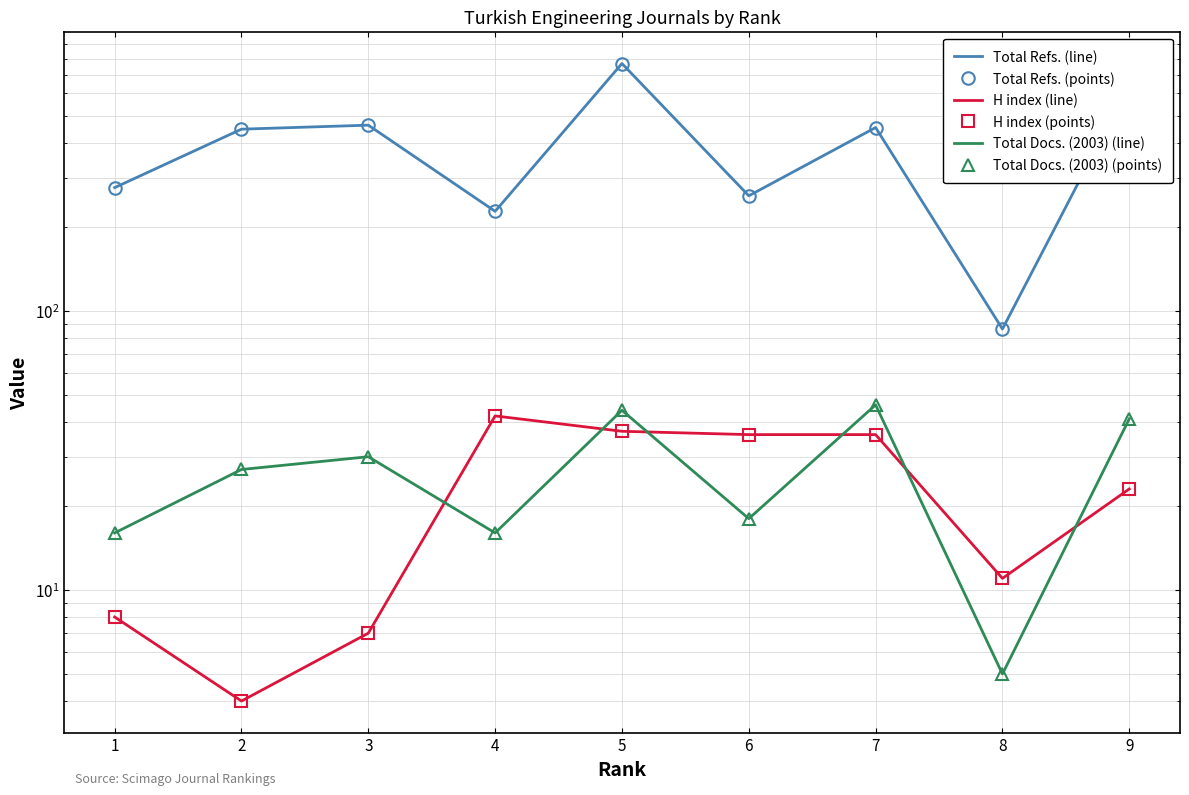

How many lines are shown in the chart?

6